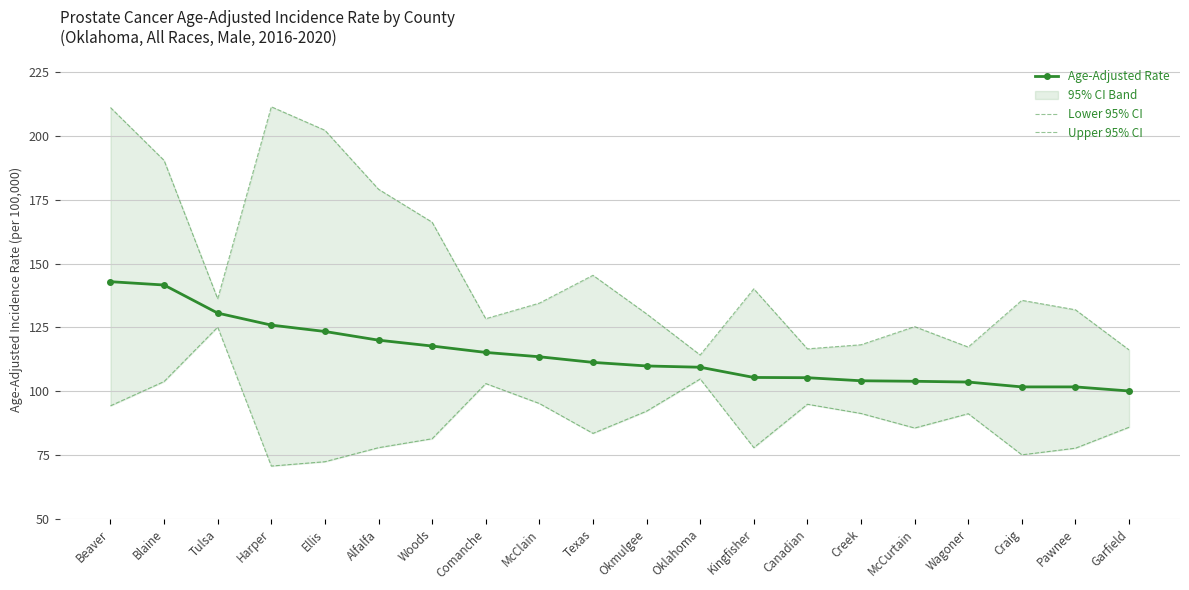

Reading left to right, what are all the values shown in this chart?

Age-Adjusted Rate: Beaver=142.9	Blaine=141.6	Tulsa=130.6	Harper=125.9	Ellis=123.4	Alfalfa=120.0	Woods=117.7	Comanche=115.2	McClain=113.5	Texas=111.3	Okmulgee=109.9	Oklahoma=109.4	Kingfisher=105.4	Canadian=105.3	Creek=104.1	McCurtain=103.9	Wagoner=103.6	Craig=101.7	Pawnee=101.7	Garfield=100.1
Lower 95% CI: Beaver=94.3	Blaine=103.8	Tulsa=125.1	Harper=70.7	Ellis=72.4	Alfalfa=77.9	Woods=81.4	Comanche=103.0	McClain=95.2	Texas=83.5	Okmulgee=92.2	Oklahoma=104.8	Kingfisher=77.9	Canadian=94.9	Creek=91.3	McCurtain=85.6	Wagoner=91.2	Craig=75.1	Pawnee=77.7	Garfield=85.9
Upper 95% CI: Beaver=211.1	Blaine=190.4	Tulsa=136.2	Harper=211.4	Ellis=202.2	Alfalfa=179.1	Woods=166.2	Comanche=128.4	McClain=134.5	Texas=145.4	Okmulgee=130.3	Oklahoma=114.2	Kingfisher=140.1	Canadian=116.6	Creek=118.2	McCurtain=125.3	Wagoner=117.3	Craig=135.6	Pawnee=131.9	Garfield=116.2